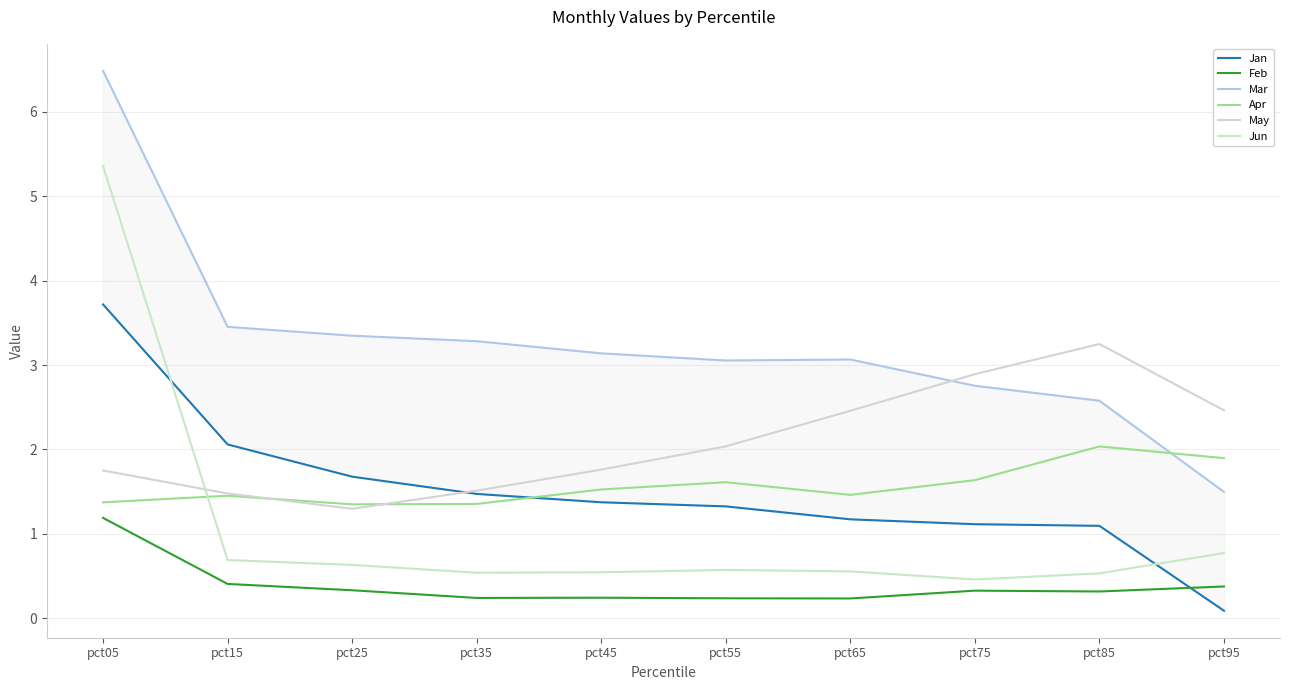

What is the total value across all series at pct75?

9.2